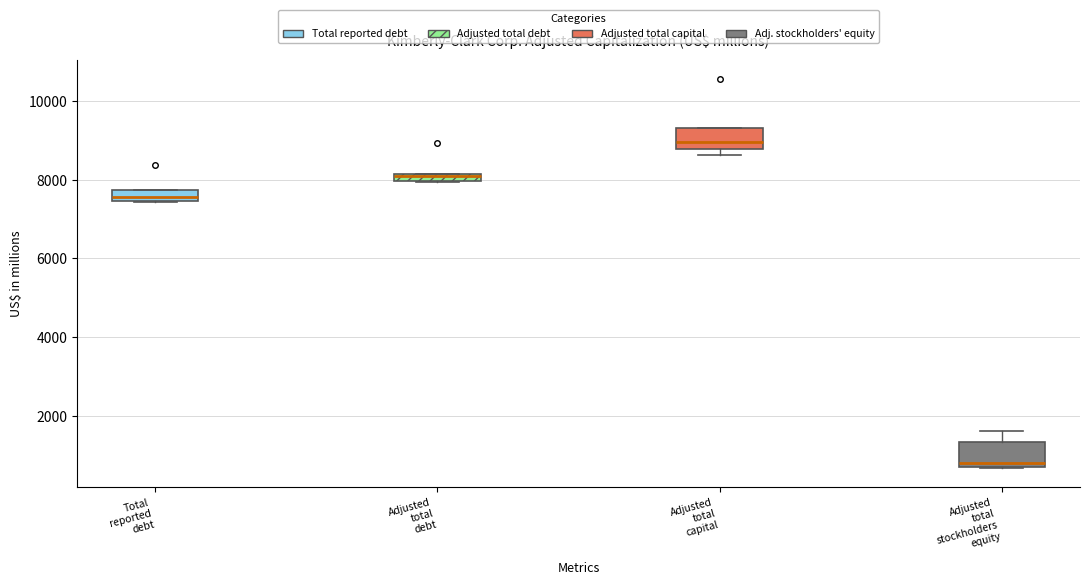

Where does the upper whisker of the box for Adjusted total stockholders equity end on the y-axis? The values are not printed on the chart, so give them approximately, as read against the axis.

1600